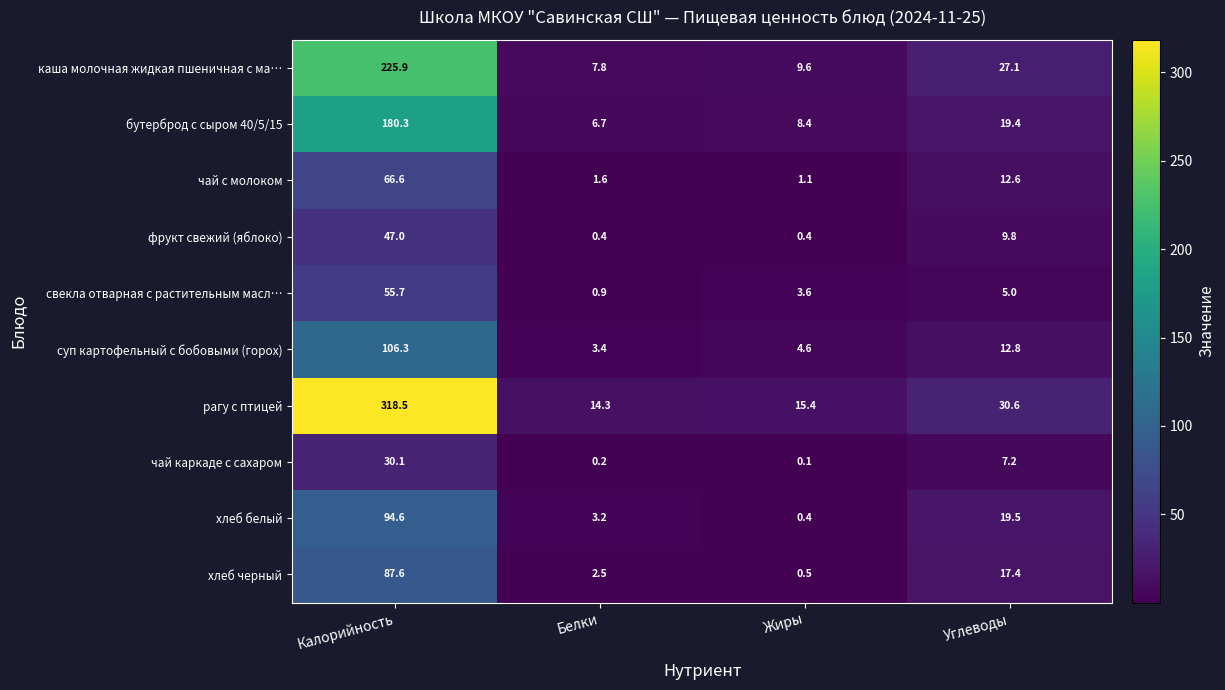

Count the number of categories in the chart.

4